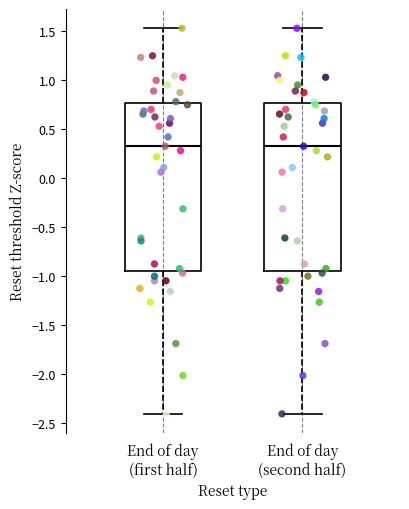

Where does the median line of the box for End of day (second half) sit on the y-axis? The values are not printed on the chart, so give them approximately, as read against the axis.

0.35